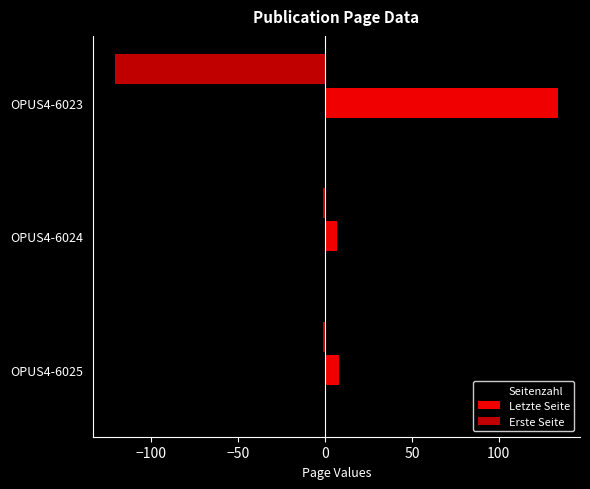

What are all the series names shown in the legend?

Seitenzahl, Letzte Seite, Erste Seite